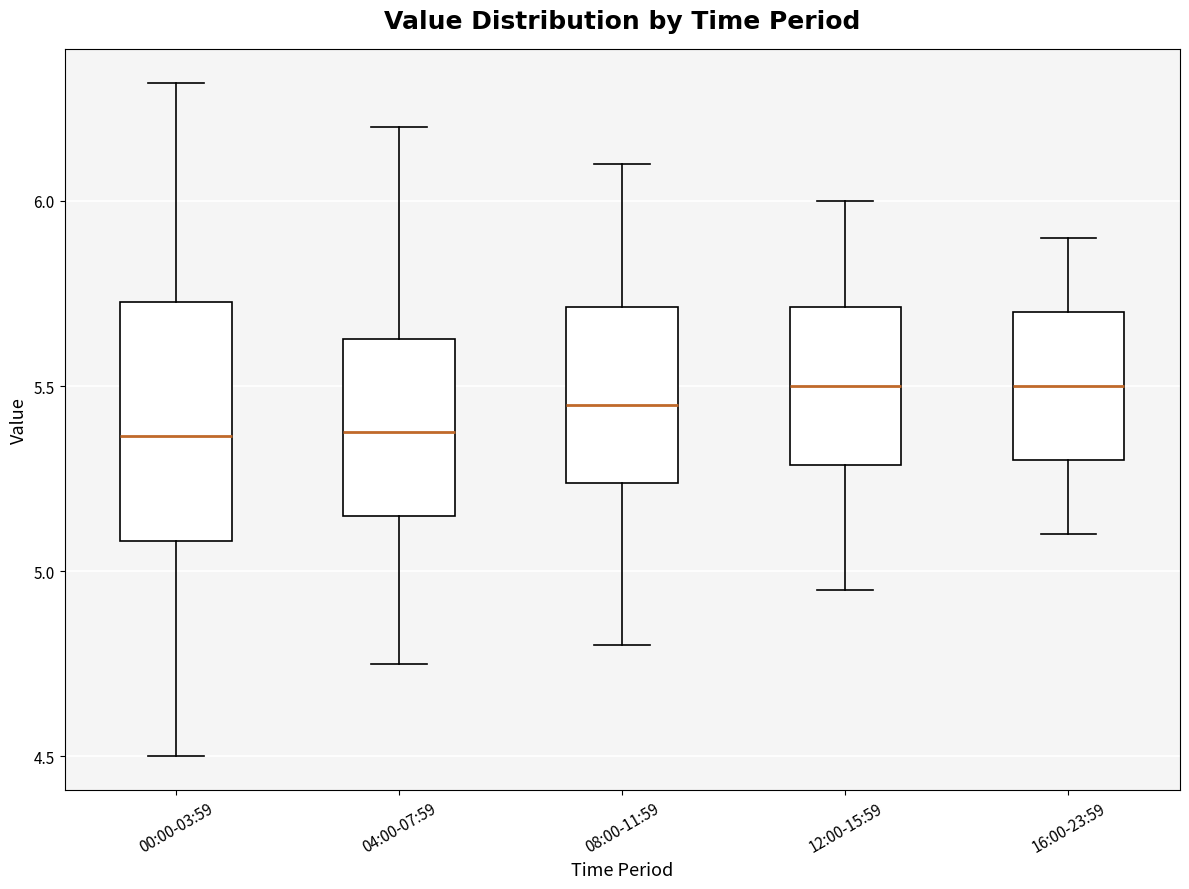

Reading left to right, transcribe this box plot: for each box, give where its median line is, the range the box spans, and where its two whiskers end, as read against the y-axis. The values are not printed on the chart, so give them approximately, as read against the axis.

00:00-03:59: median 5.35, box 5.10 to 5.75, whiskers 4.50 to 6.30
04:00-07:59: median 5.40, box 5.15 to 5.65, whiskers 4.75 to 6.20
08:00-11:59: median 5.45, box 5.25 to 5.70, whiskers 4.80 to 6.10
12:00-15:59: median 5.50, box 5.30 to 5.70, whiskers 4.95 to 6.00
16:00-23:59: median 5.50, box 5.30 to 5.70, whiskers 5.10 to 5.90